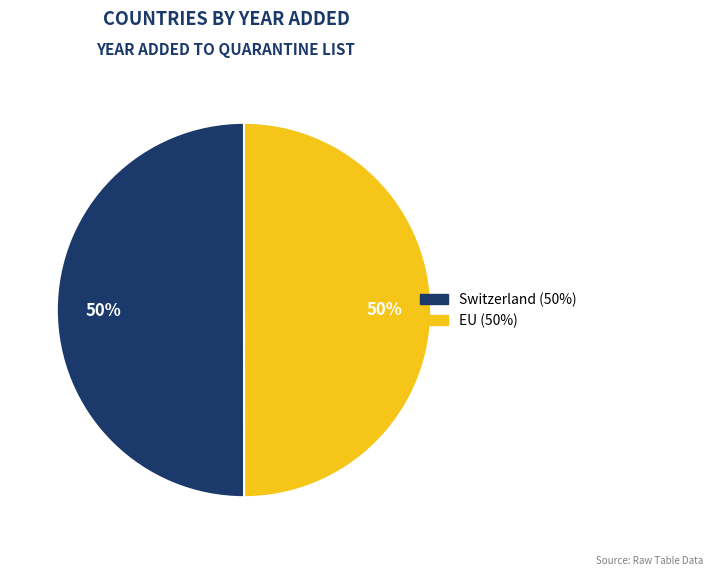

To the nearest percent, what portion does EU represent?

50%